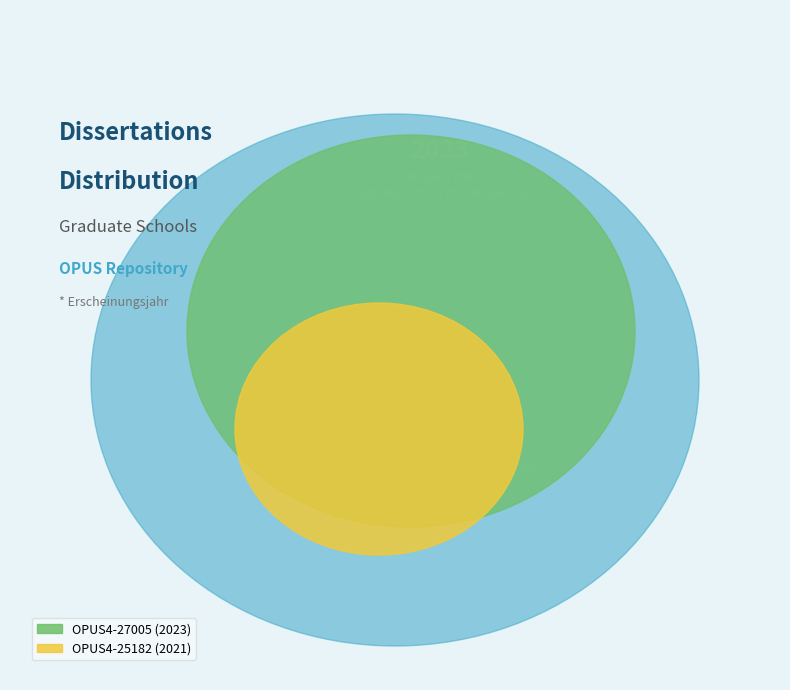

What percentage is the OPUS4-25182 slice, to the nearest percent?

50%